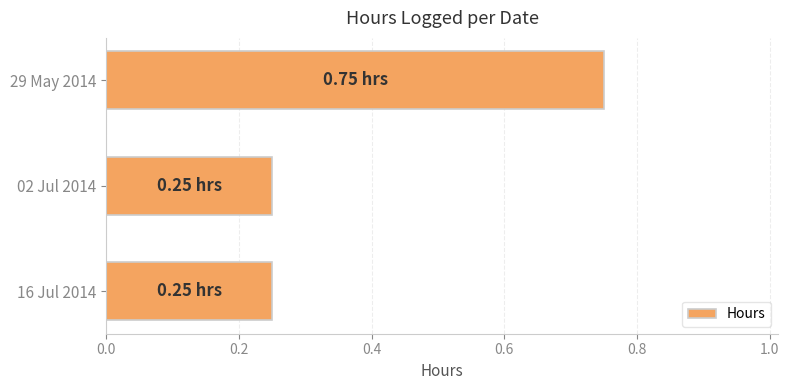

What is the change in value from 02 Jul 2014 to 29 May 2014?

+0.5